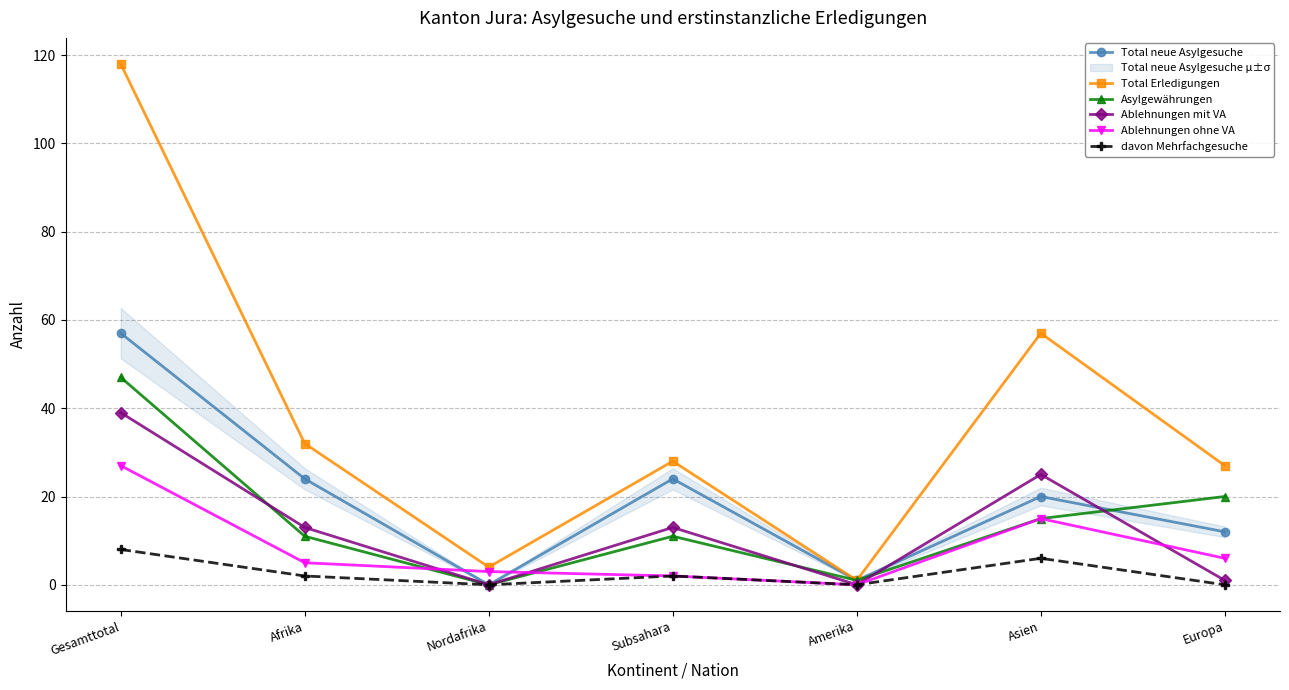

How many interior local valleys does the davon Mehrfachgesuche series have?

2